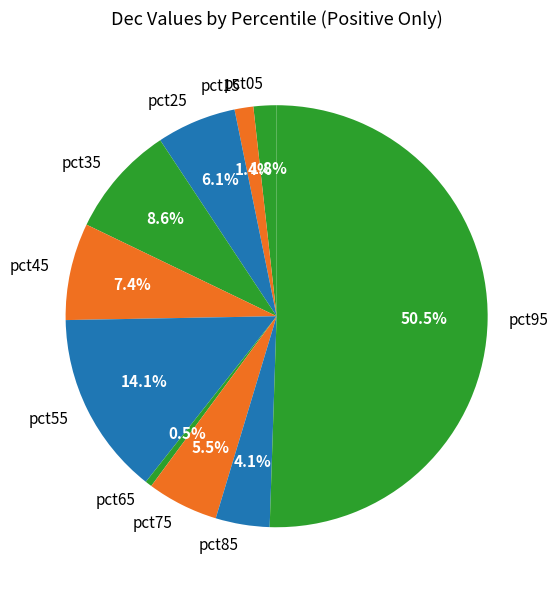

Between pct25 and pct35, which is larger?

pct35